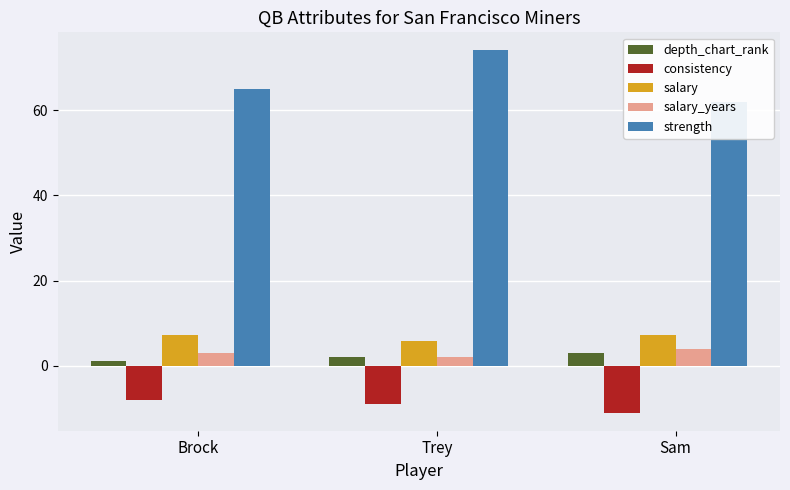

Is the value of consistency at Sam greater than the value of salary_years at Trey?

No